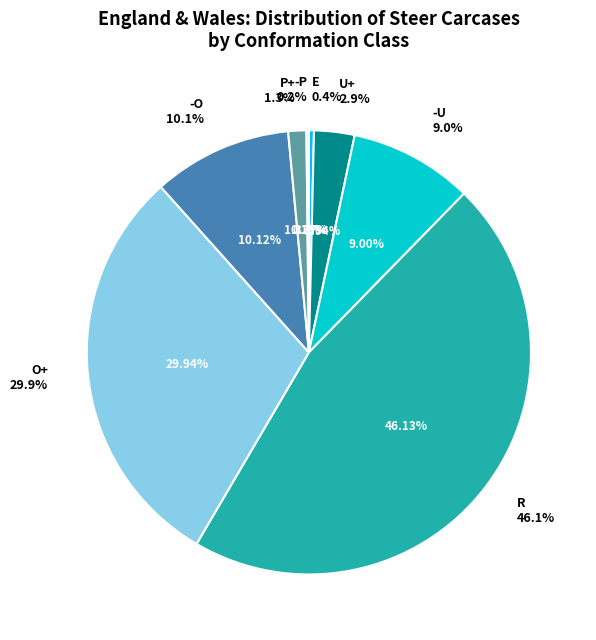

Does any single category account for the majority?

No